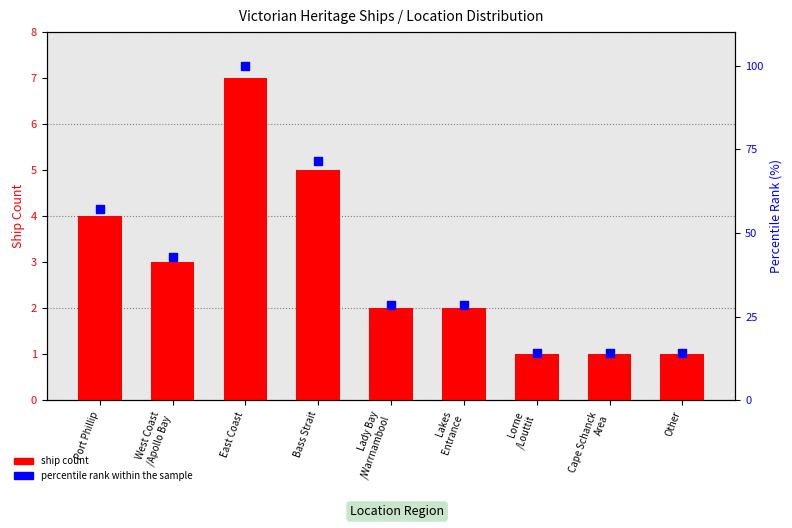

Which series has the largest Y range (max minus min)?

percentile rank within the sample